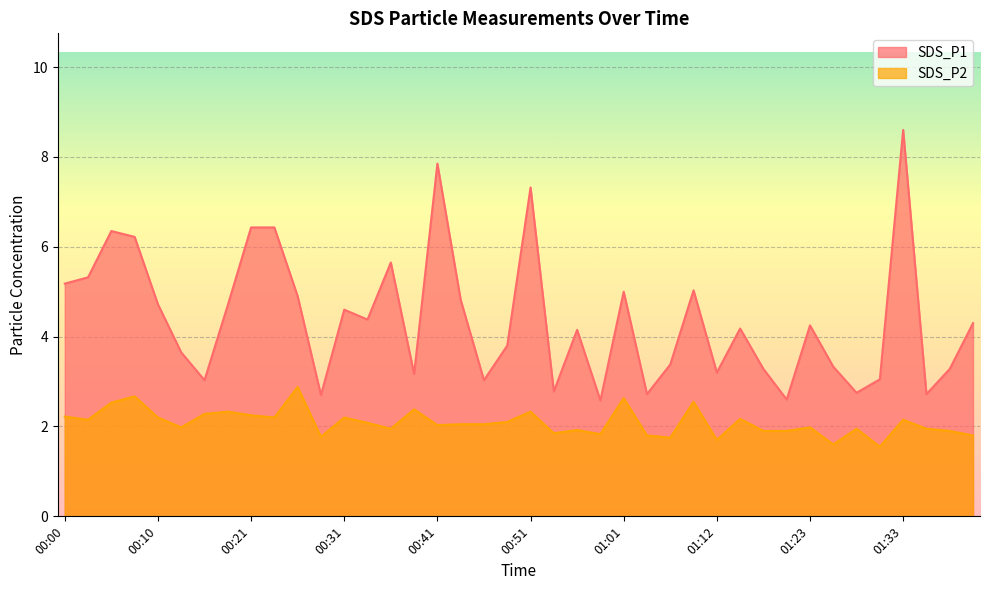

What is the spread (max minus min) of values at 01:23?

2.3